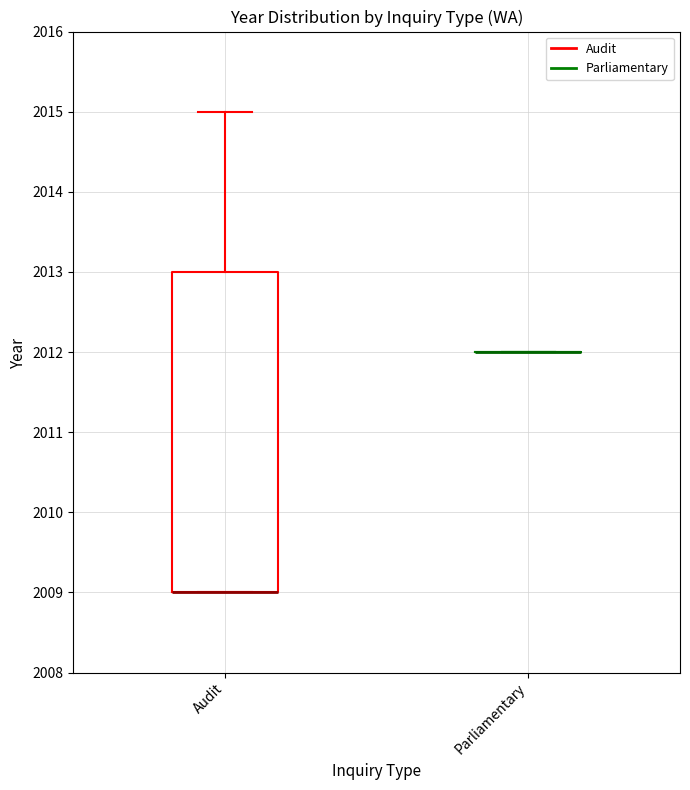

Reading left to right, read every box against the y-axis: the position of its median line, the range the box covers, and the ends of its whiskers. The values are not printed on the chart, so give them approximately, as read against the axis.

Audit: median 2009 (drawn on the box's lower edge), box 2009 to 2013, whiskers 2009 to 2015
Parliamentary: box collapsed to a line at 2012, whiskers 2012 to 2012